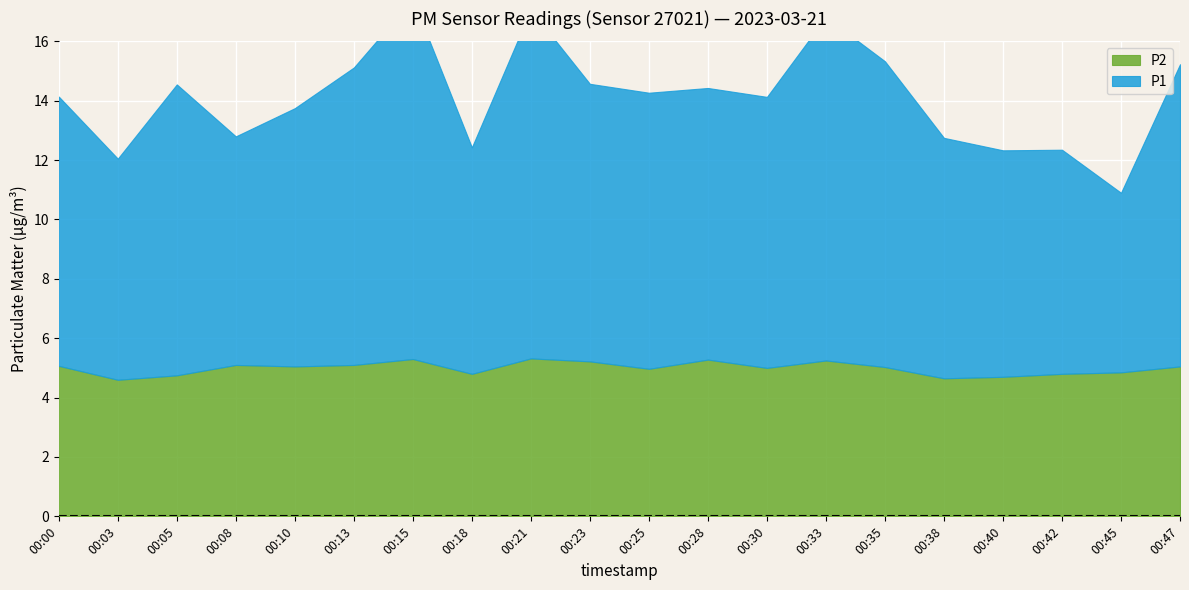

At which category does P1 reach its first local valley?

00:03